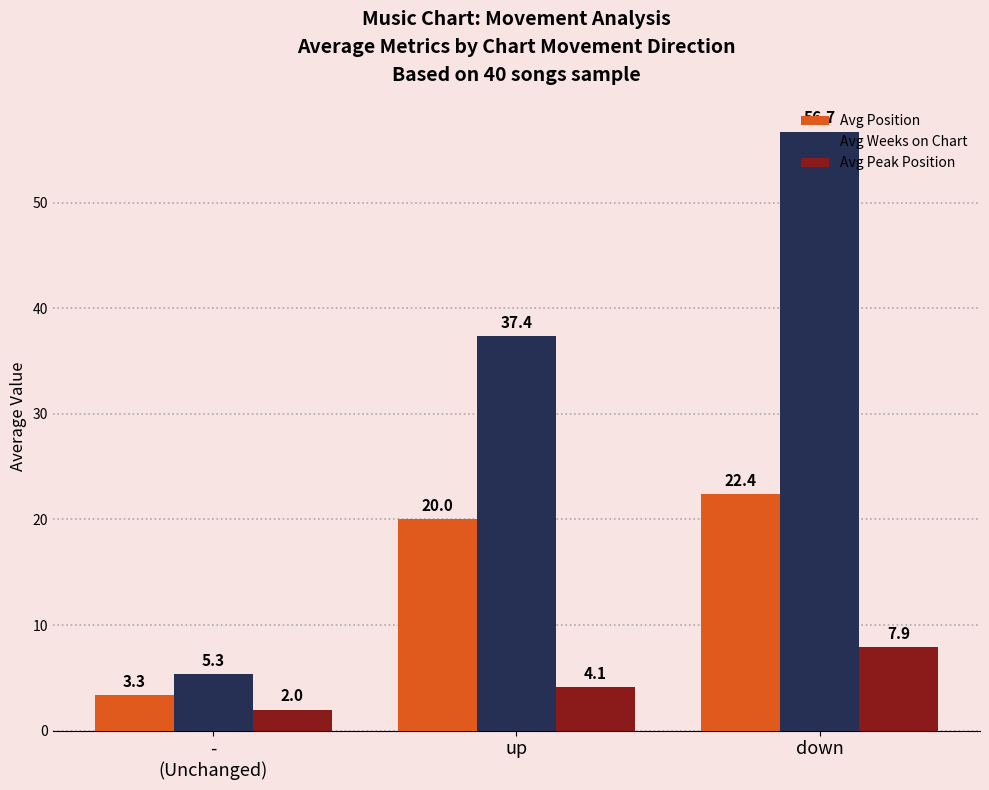

What is the difference between the maximum and minimum values in the Avg Weeks on Chart series?

51.4